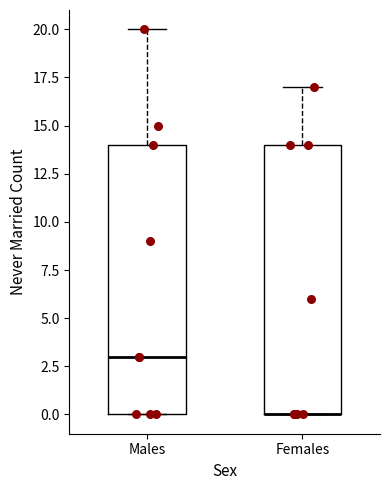

Reading left to right, transcribe this box plot: for each box, give where its median line is, the range the box spans, and where its two whiskers end, as read against the y-axis. The values are not printed on the chart, so give them approximately, as read against the axis.

Males: median 3, box 0 to 14, whiskers 0 to 20
Females: median 0 (drawn on the box's lower edge), box 0 to 14, whiskers 0 to 17